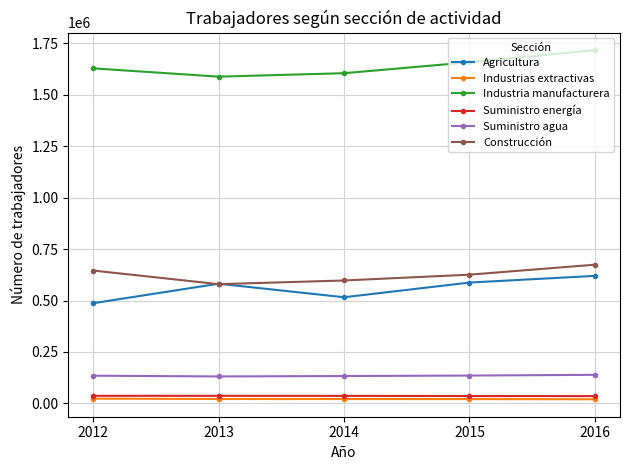

True or false: Industrias extractivas and Suministro agua cross at least once.

False